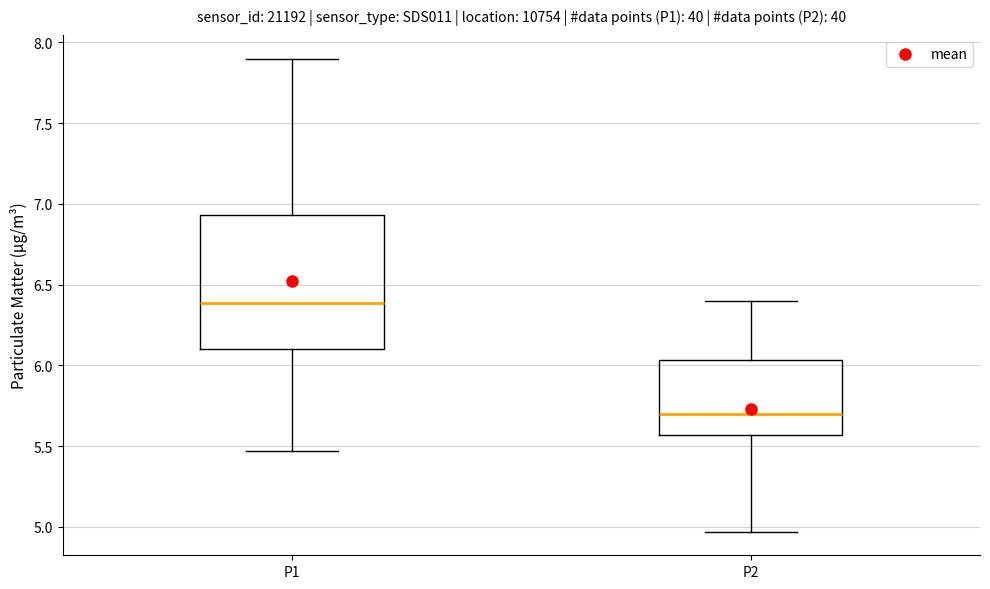

Reading left to right, transcribe this box plot: for each box, give where its median line is, the range the box spans, and where its two whiskers end, as read against the y-axis. The values are not printed on the chart, so give them approximately, as read against the axis.

P1: median 6.40, box 6.10 to 6.95, whiskers 5.45 to 7.90
P2: median 5.70, box 5.55 to 6.05, whiskers 4.95 to 6.40